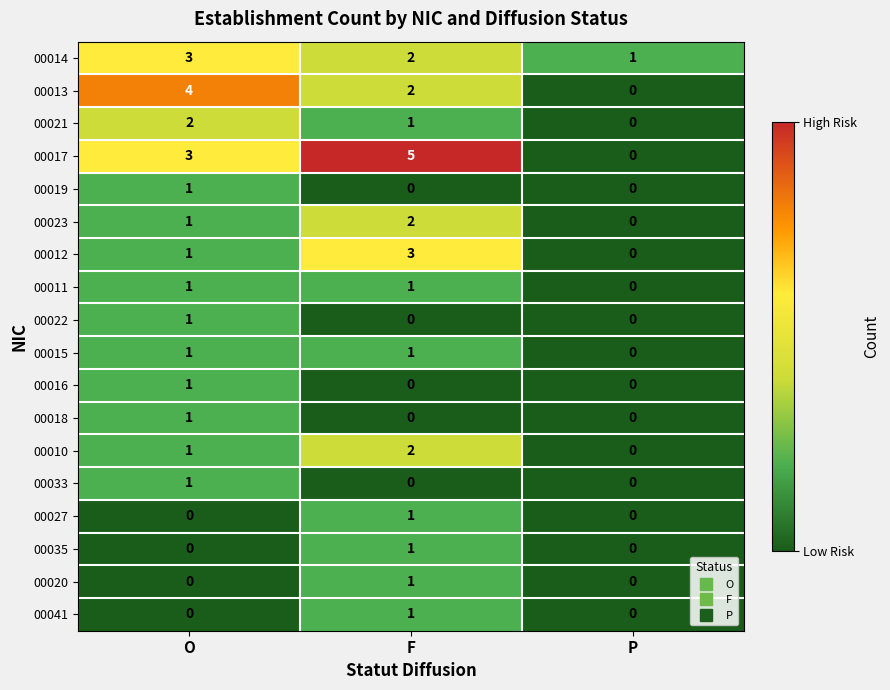

How many series are shown in this chart?

18